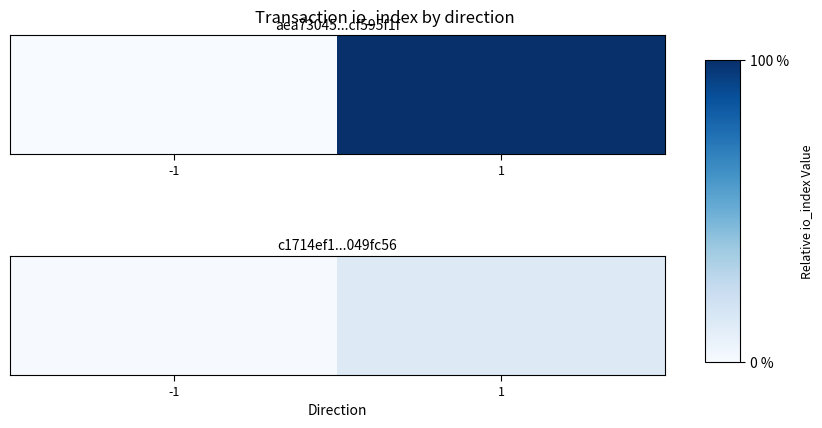

Is it true that the value at 1 is 16.9?

False